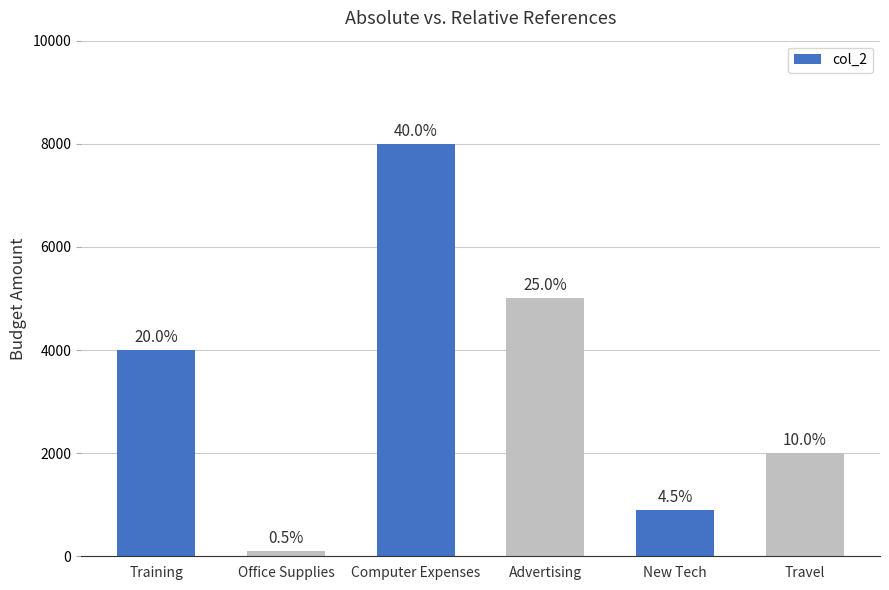

What position from the right is New Tech?

2